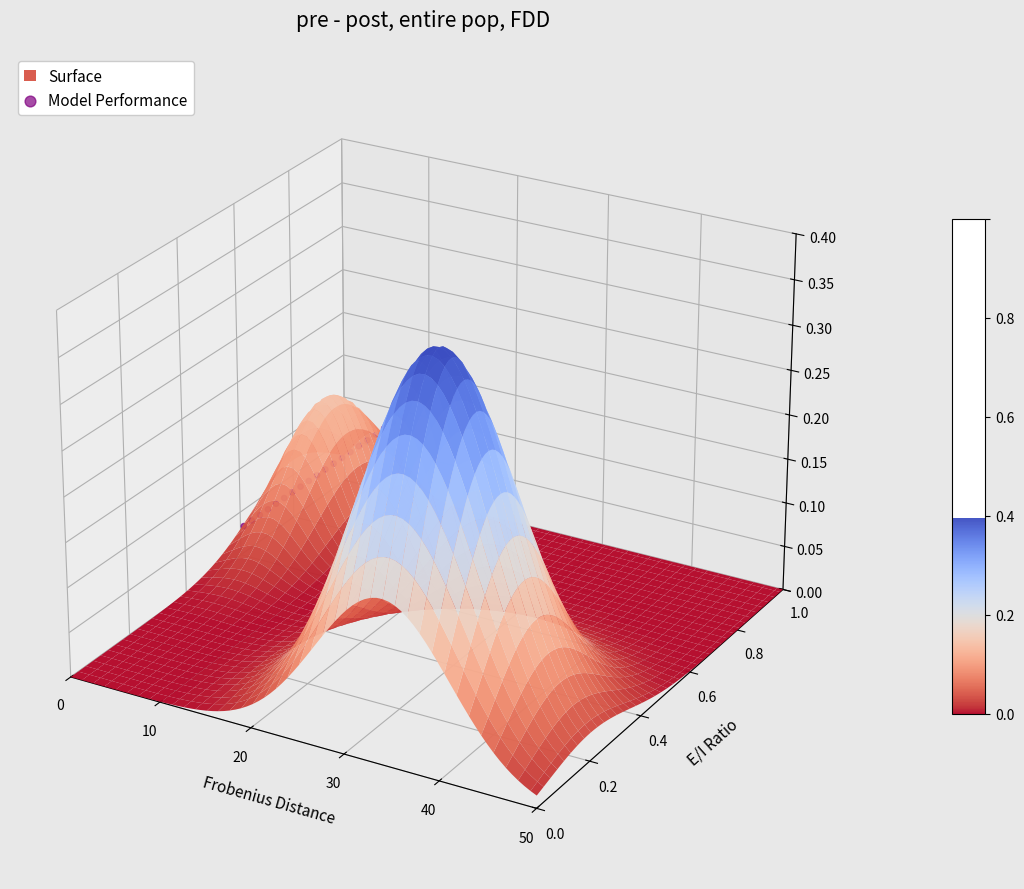

Which label corresponds to the largest value in the chart?

19